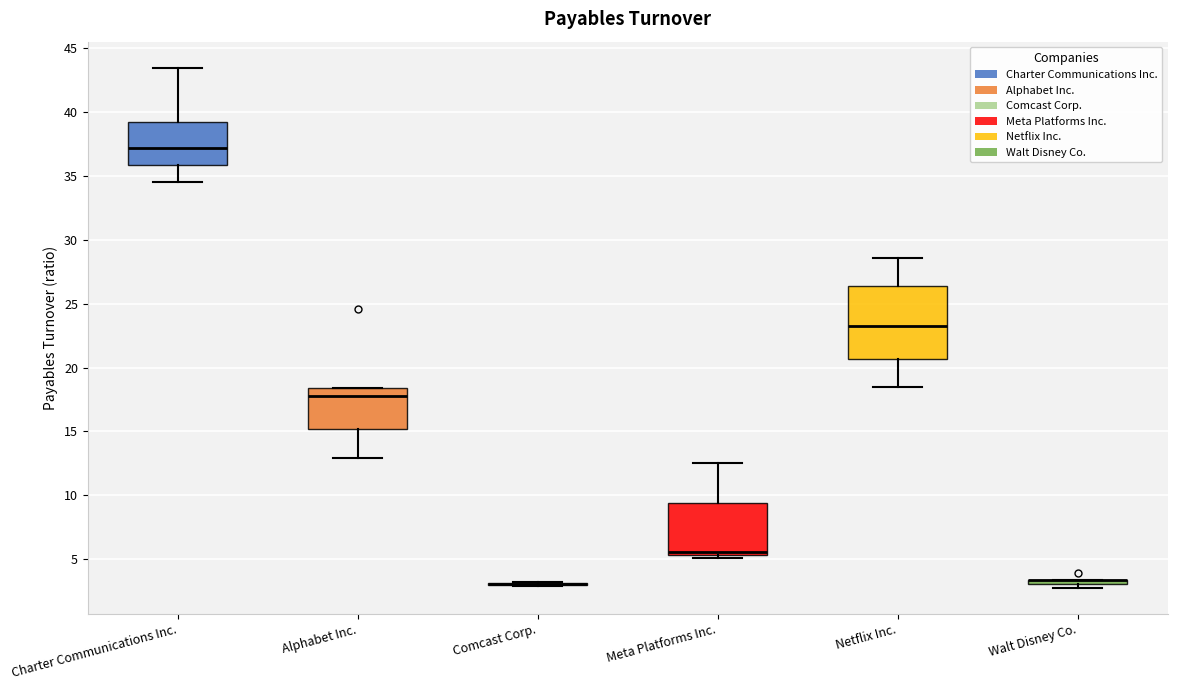

Comparing the boxes themselves (not the whiskers), which one is the tallest?

Netflix Inc.